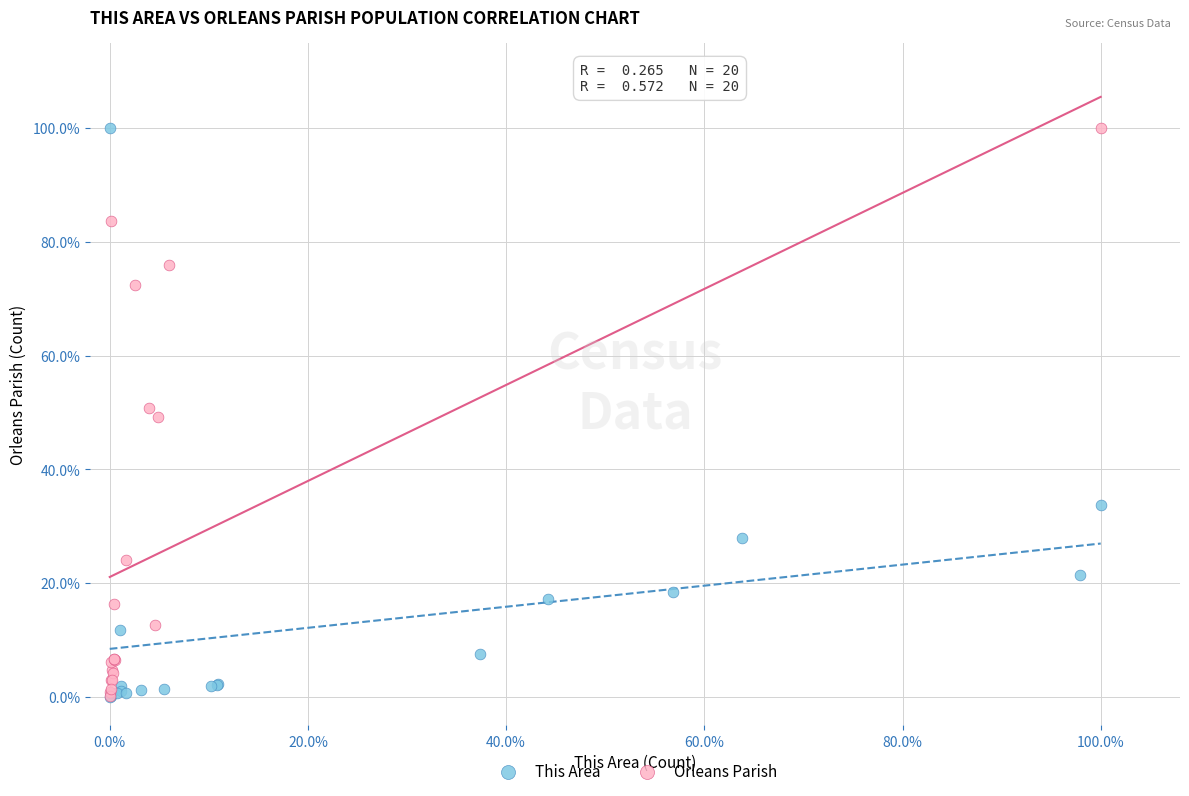

What are all the series names shown in the legend?

This Area, Orleans Parish